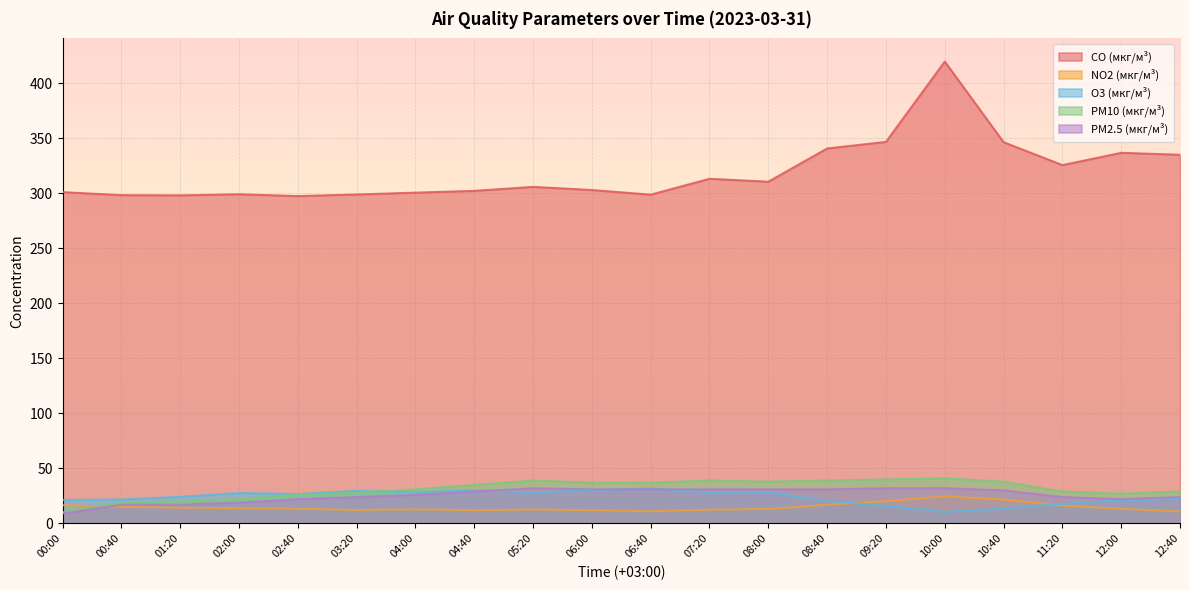

What is the difference between the highest and lowest values at 02:40?

284.2